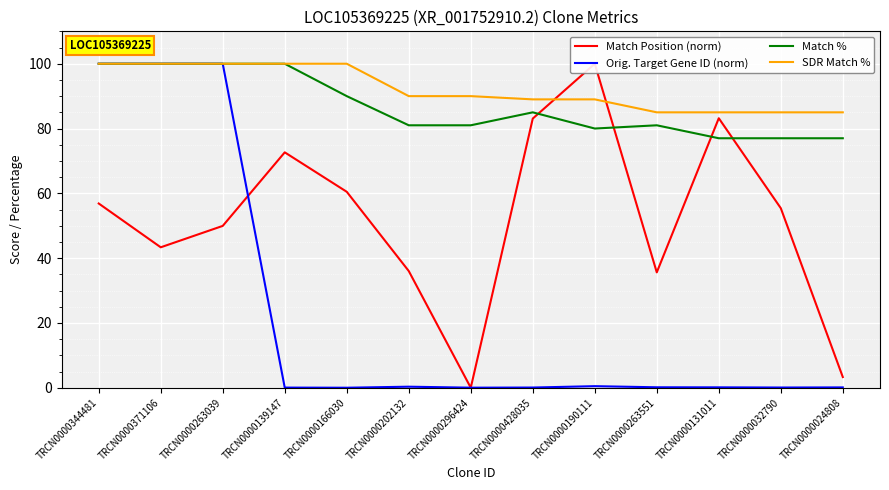

What is the value of the Orig. Target Gene ID (norm) point at the 11th from the left?

0.1